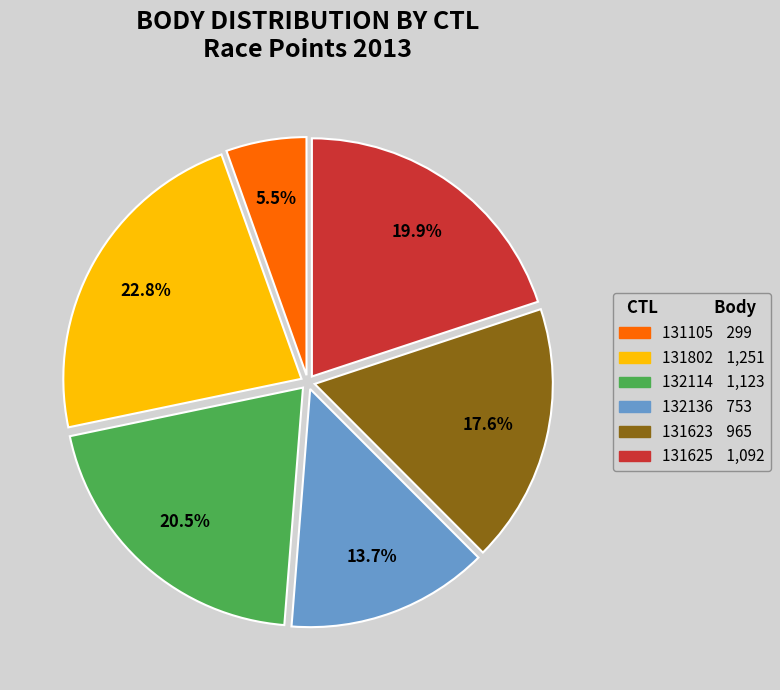

To the nearest percent, what percentage of the pie is 132136?

14%